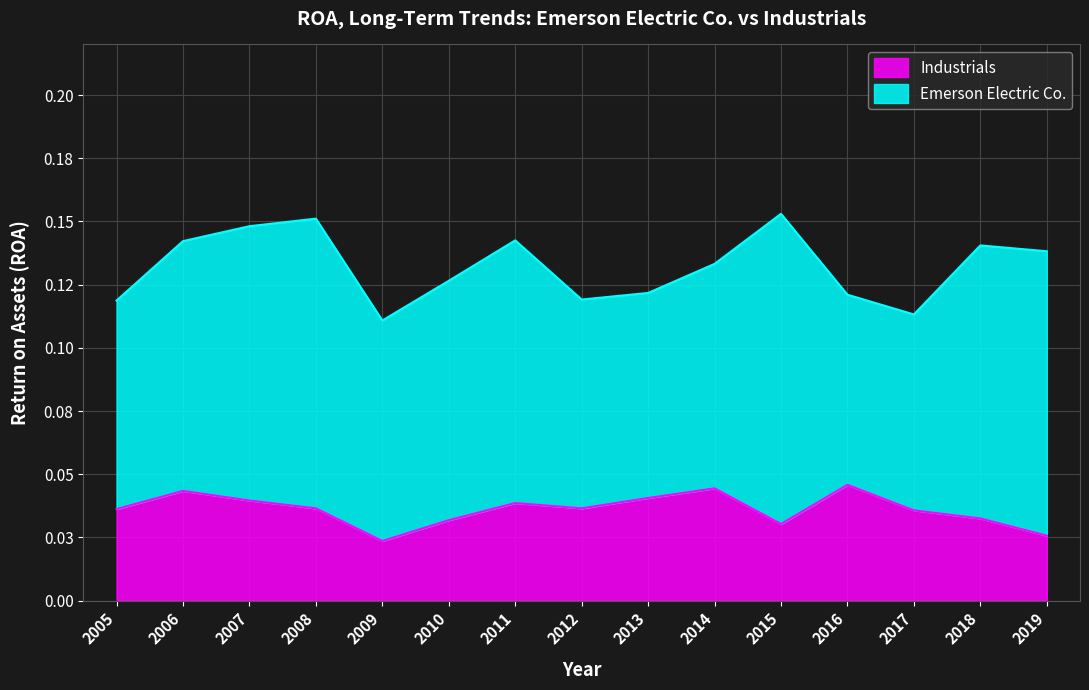

True or false: the data shows 0.0 at 2012.

False